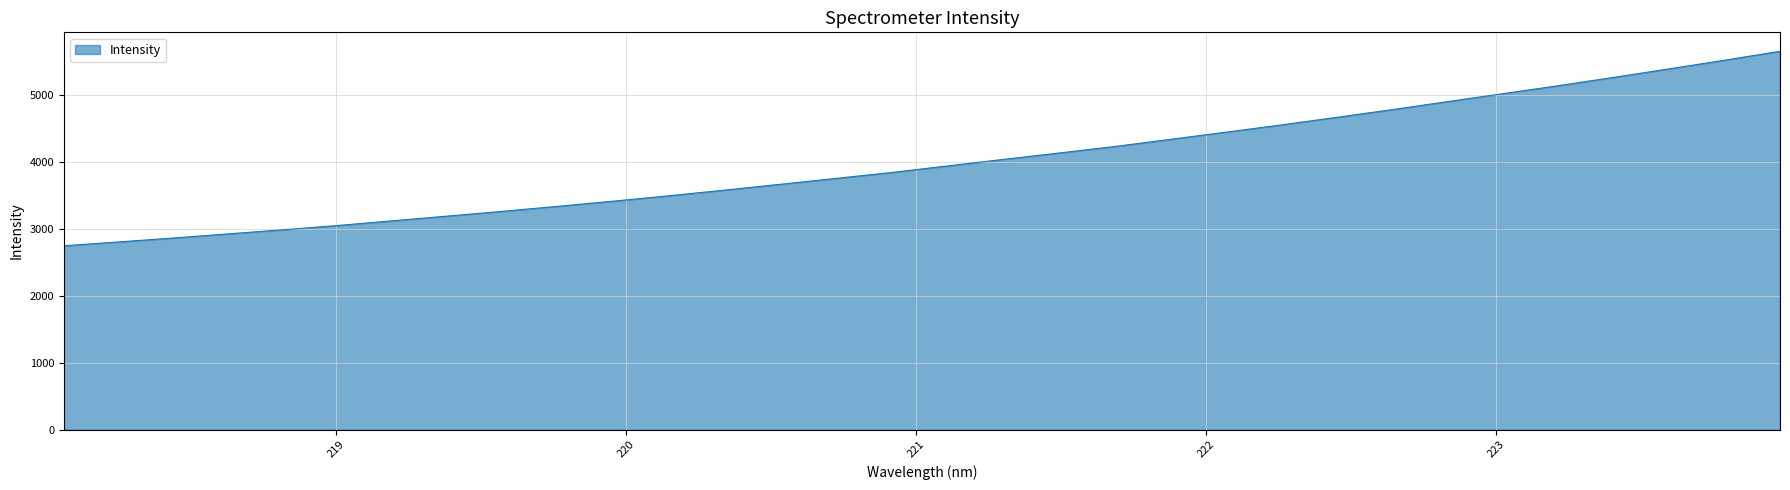

What is the greatest value displayed?

5650.9